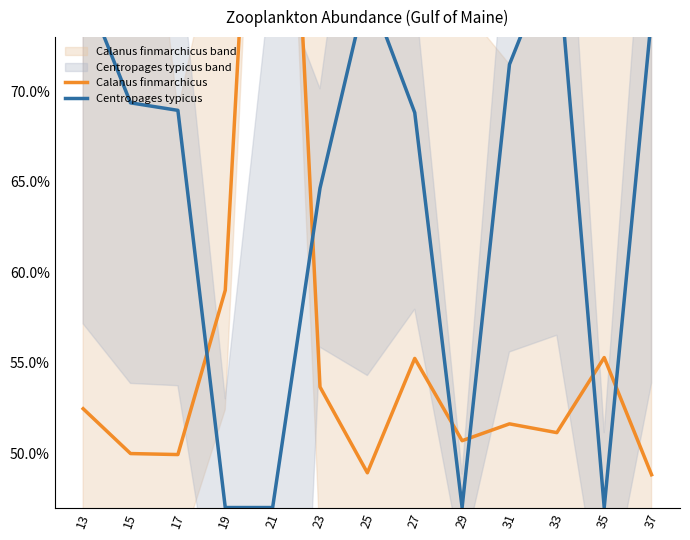

What is the value of the Calanus finmarchicus point at the 12th from the left?

55.3